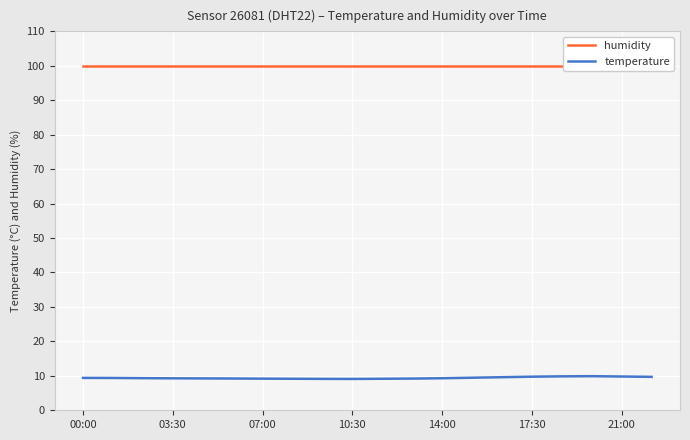

At 14, list the series in order from largest to smallest.

humidity, temperature